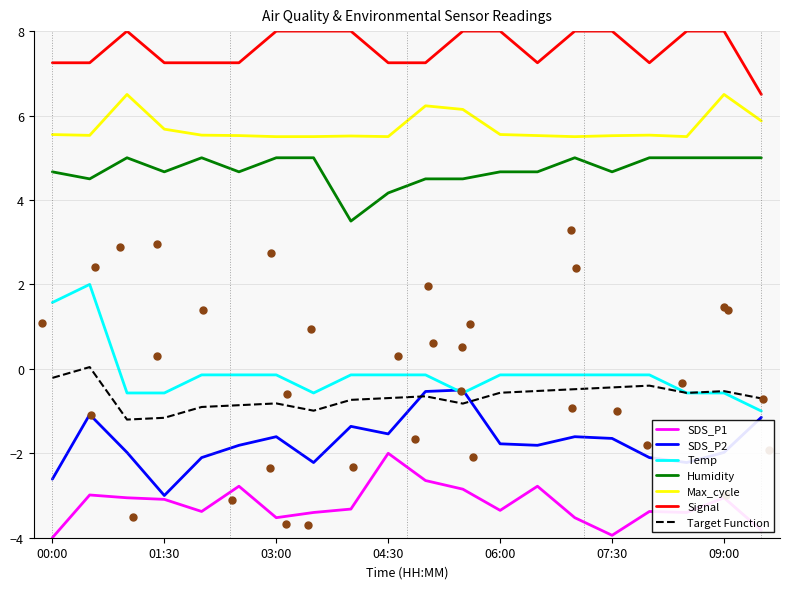

What is the total value across all series at 00:00?

12.4